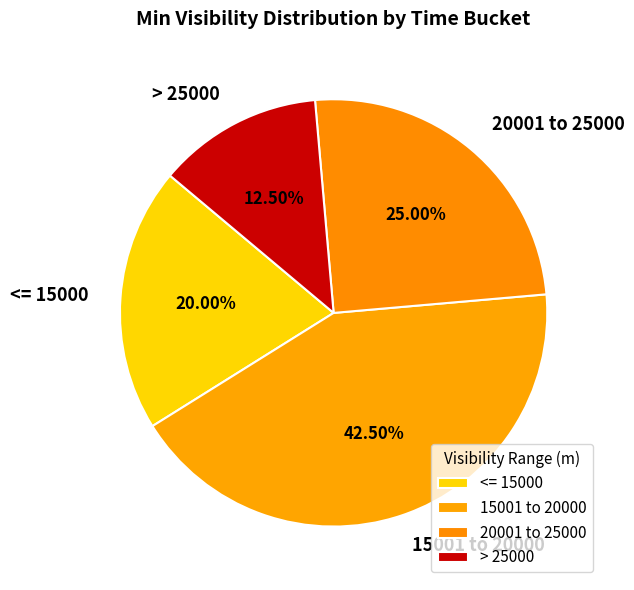

Rank the categories by value from highest to lowest.

15001 to 20000, 20001 to 25000, <= 15000, > 25000